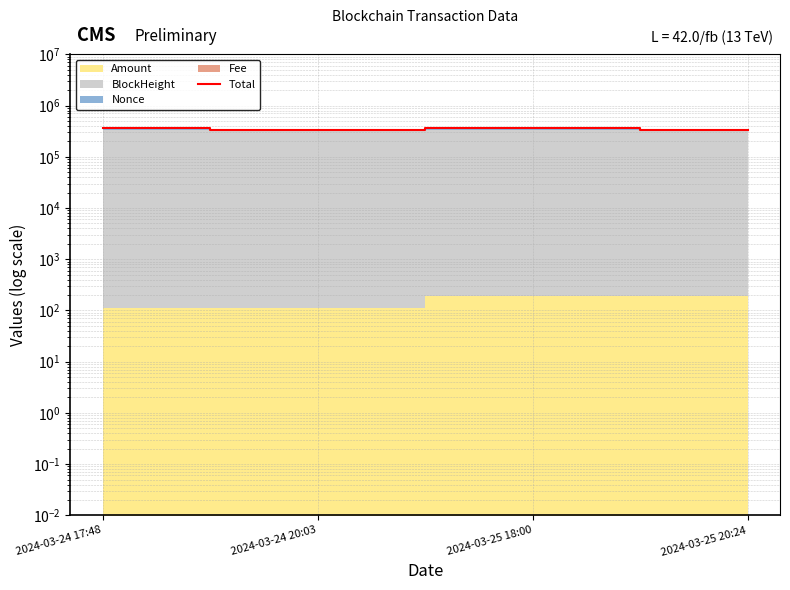

List the labels in order of value, largest first.

2024-03-25 18:00, 2024-03-24 17:48, 2024-03-25 20:24, 2024-03-24 20:03